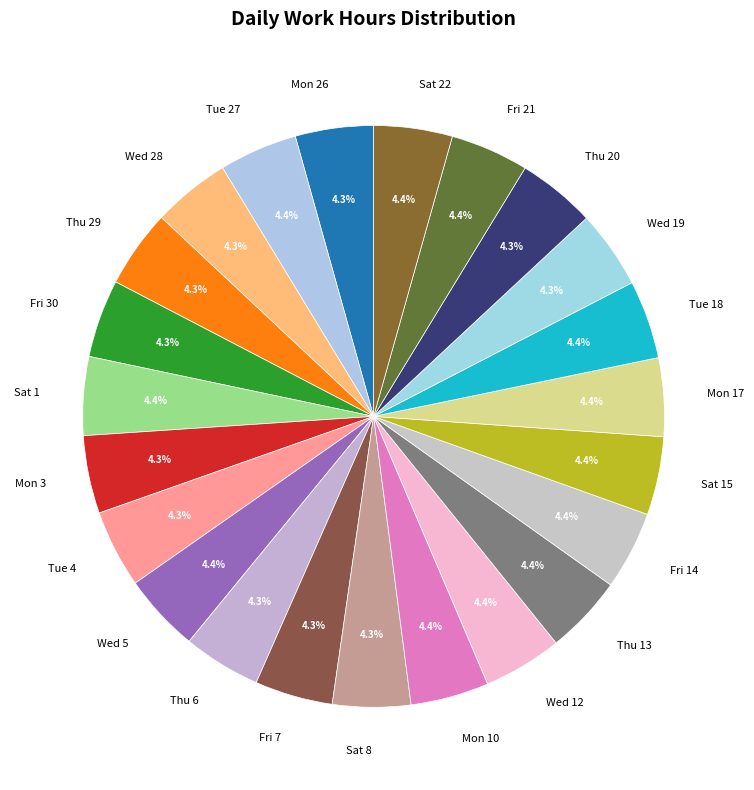

Is the sum of Wed 28 and Tue 27 greater than half?

No